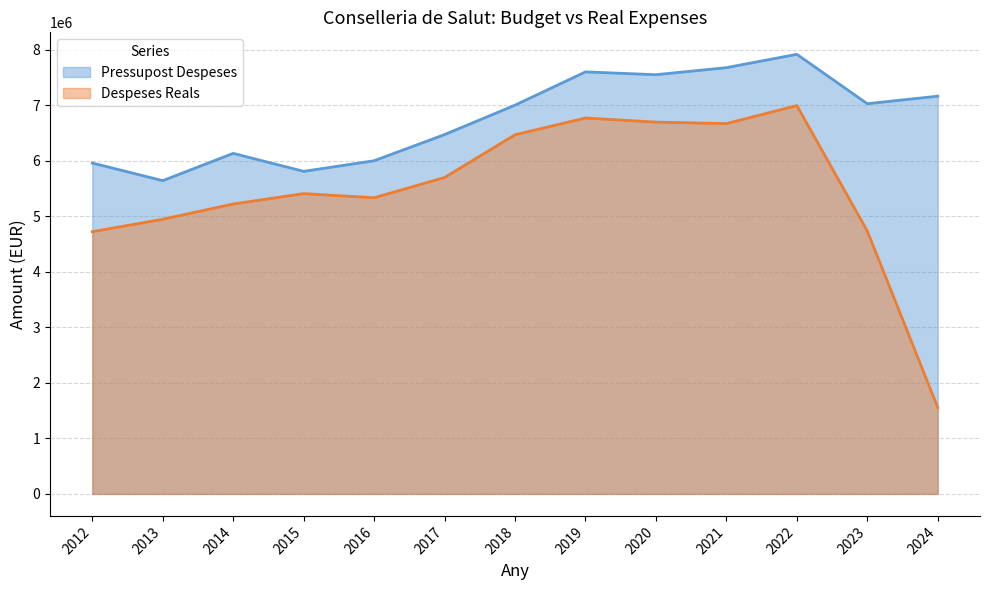

Reading right to left, extract all data points from this chart.

Pressupost Despeses: 7164464.0	7028786.0	7918432.0	7678501.0	7551250.0	7601526.0	7003054.0	6472581.0	6001409.0	5810570.0	6134105.0	5642915.0	5960588.0
Despeses Reals: 1556462.4	4737025.2	6995302.2	6670260.6	6697335.7	6771074.1	6468915.8	5699258.6	5334827.5	5409109.3	5222357.7	4947226.8	4723122.0